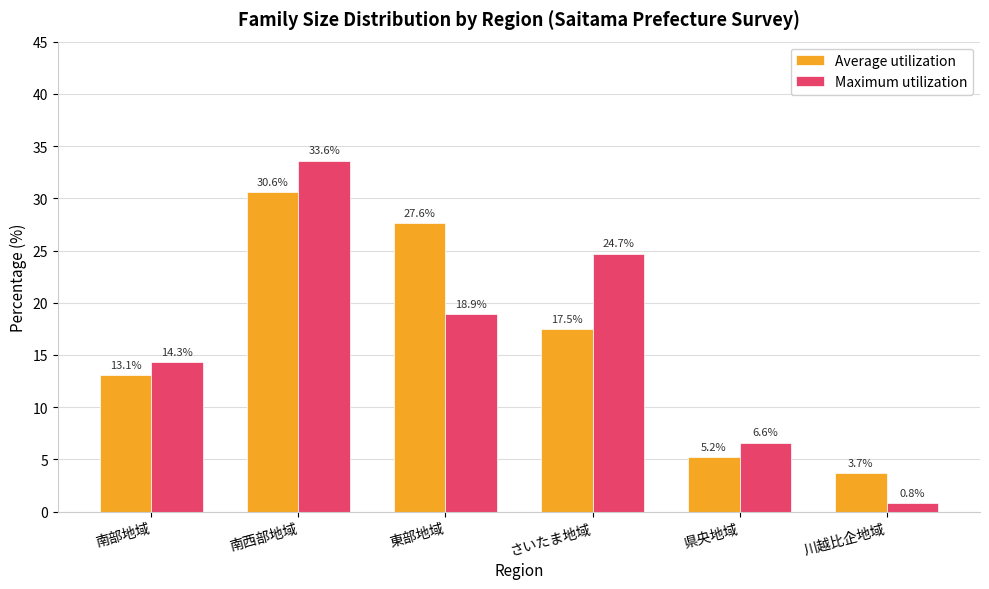

What is the value of the Average utilization bar at the 3rd from the left?

27.6